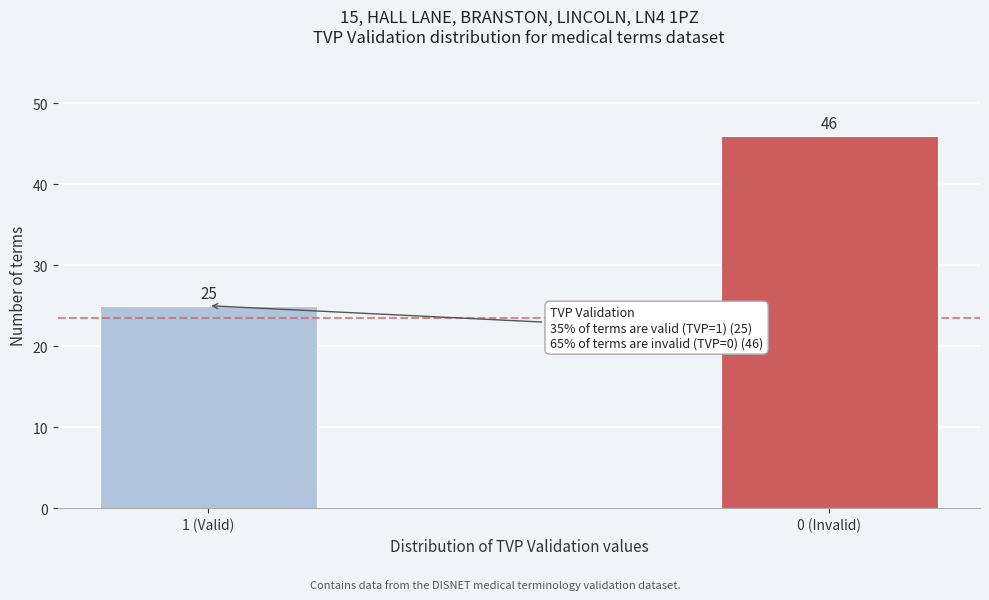

Reading right to left, transcribe all the data shown in this chart.

0 (Invalid)=46	1 (Valid)=25